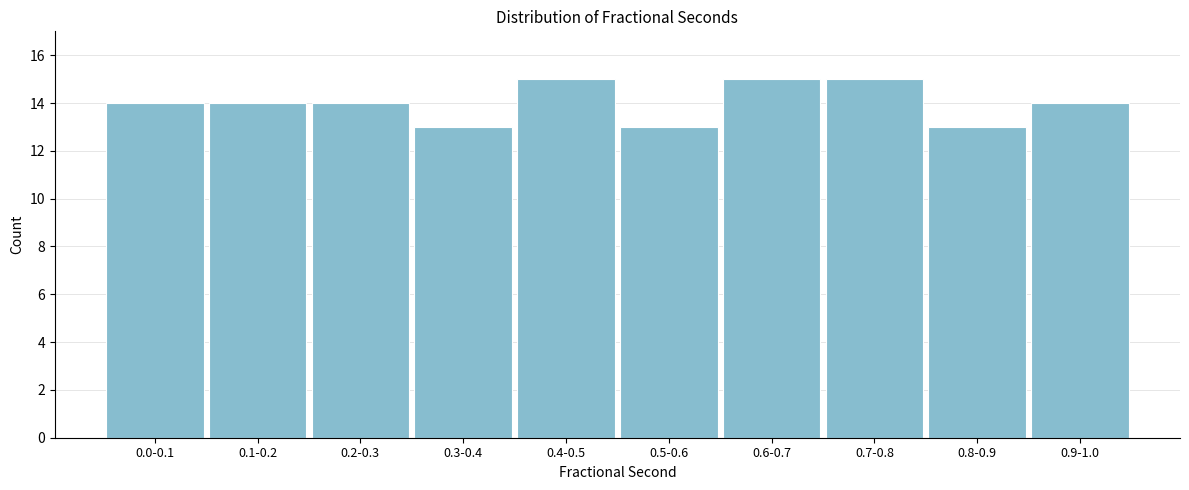

Reading left to right, list all the values displayed in this chart.

14	14	14	13	15	13	15	15	13	14